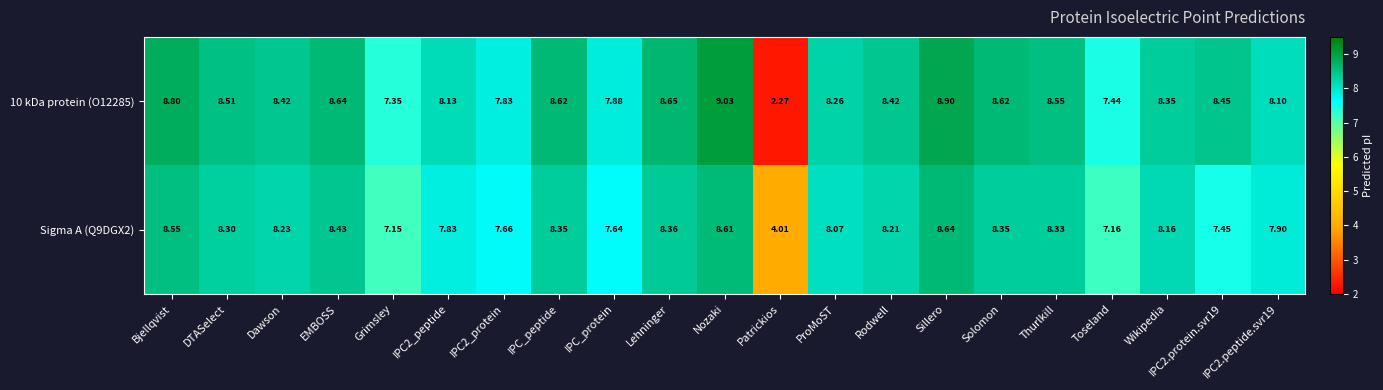

At which category is the sum across all series the highest?

Nozaki